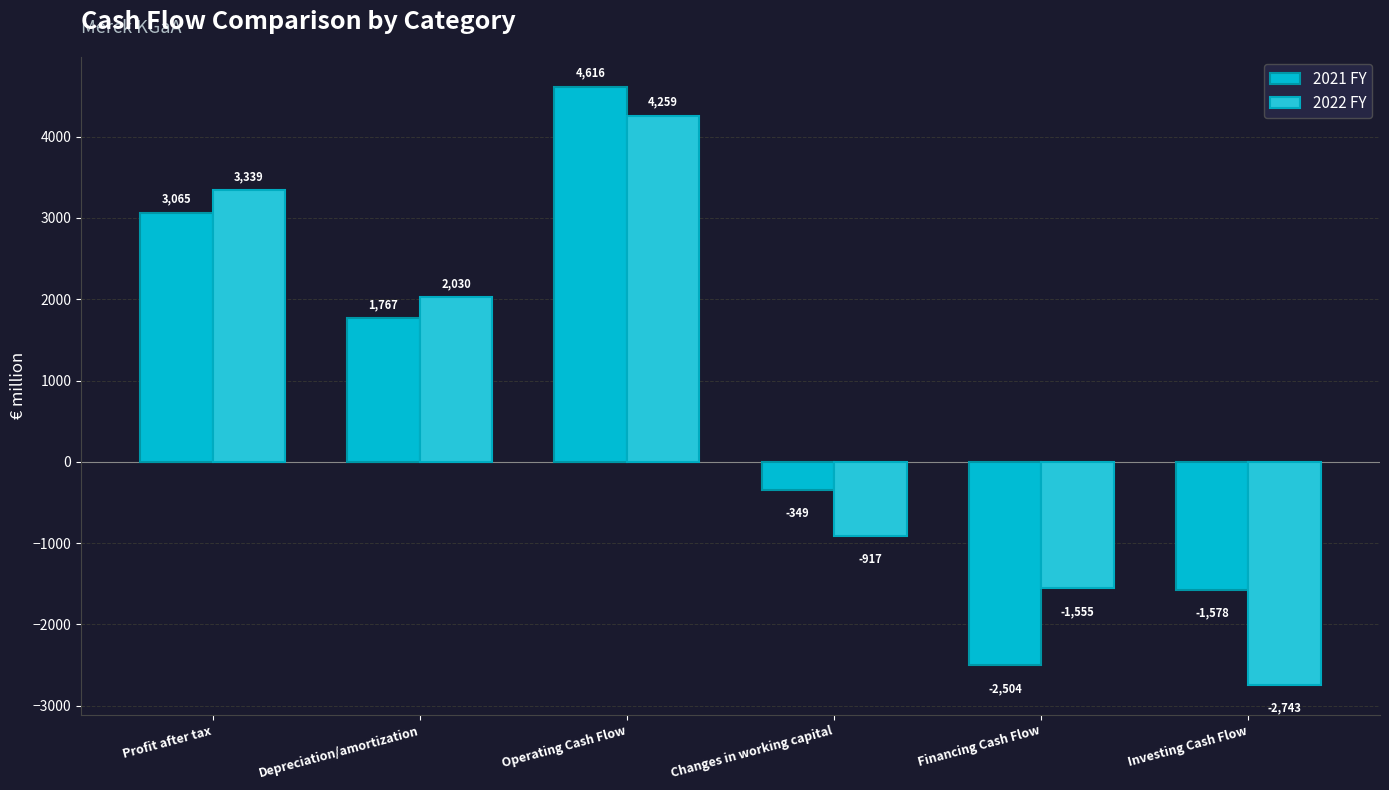

At which label does 2022 FY reach its peak?

Operating Cash Flow